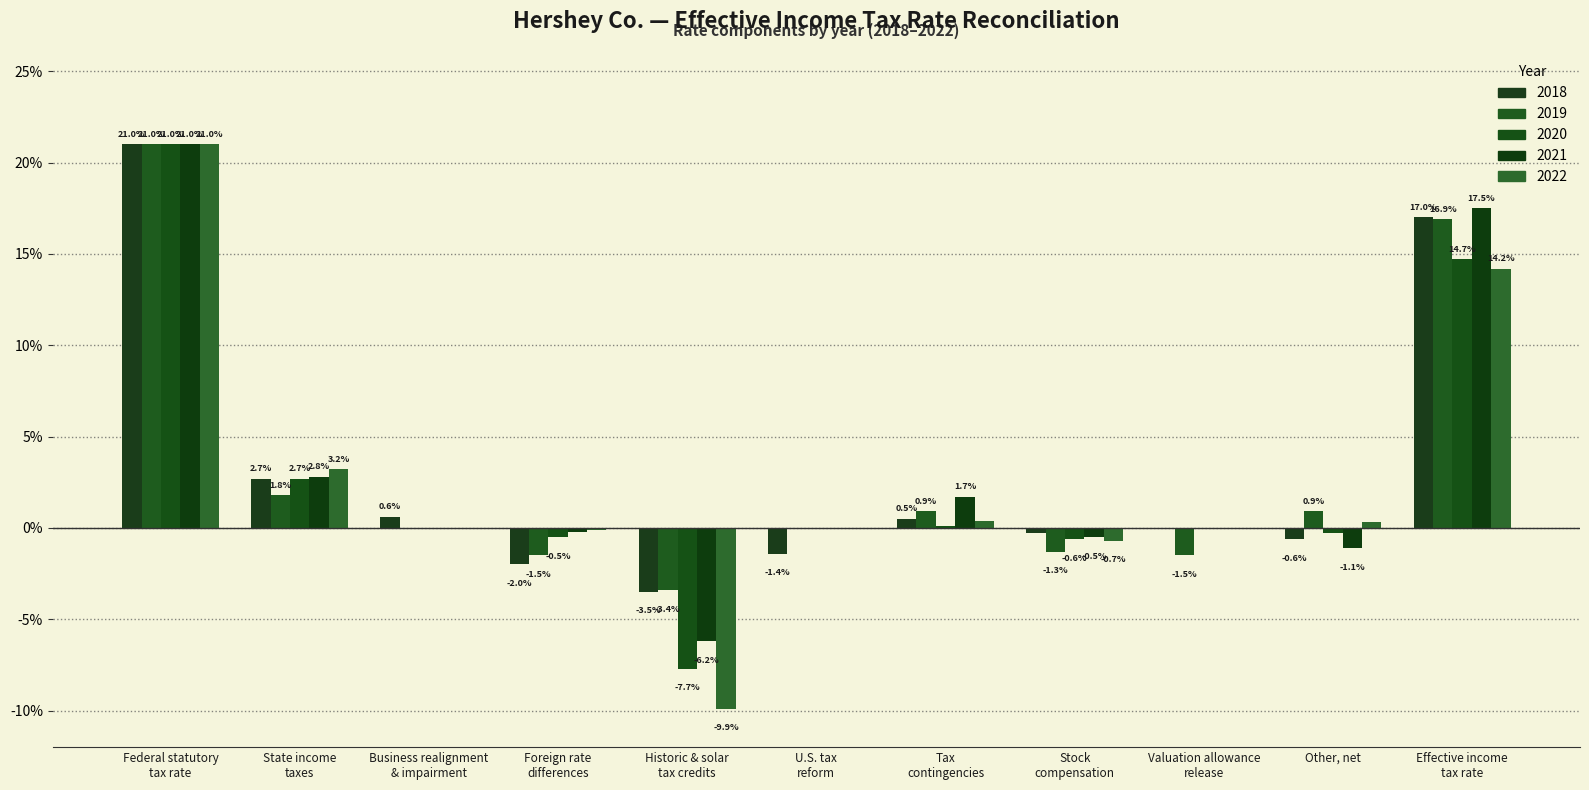

What is the greatest value displayed?

0.2